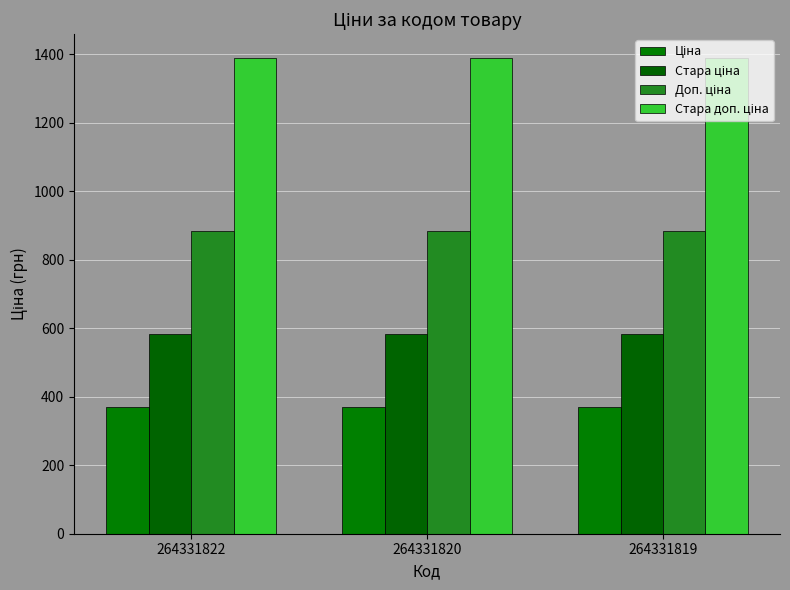

How many data points does each series have?

3